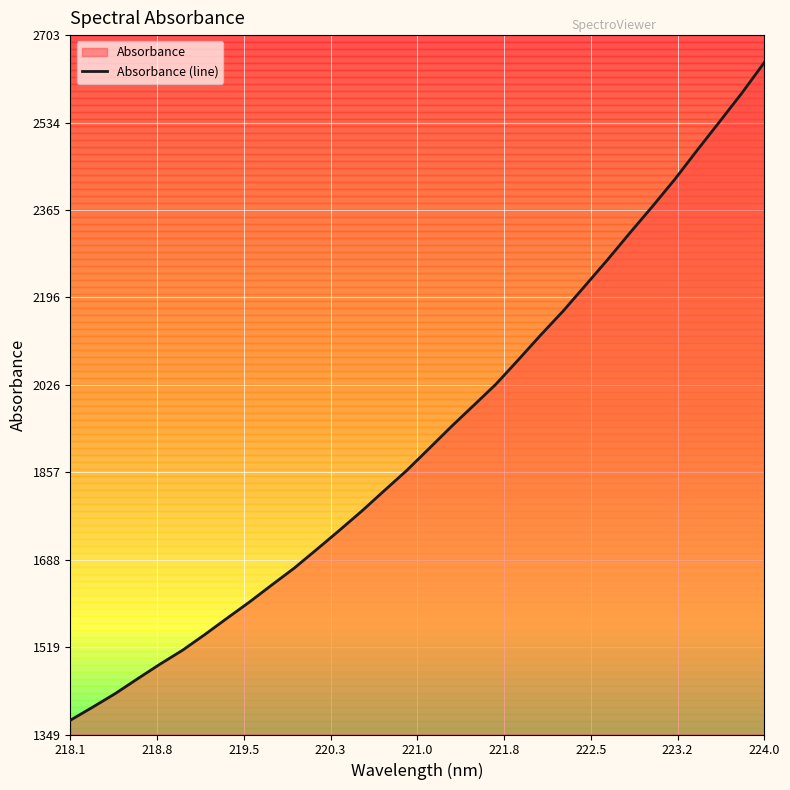

Which label corresponds to the largest value in the chart?

224.0